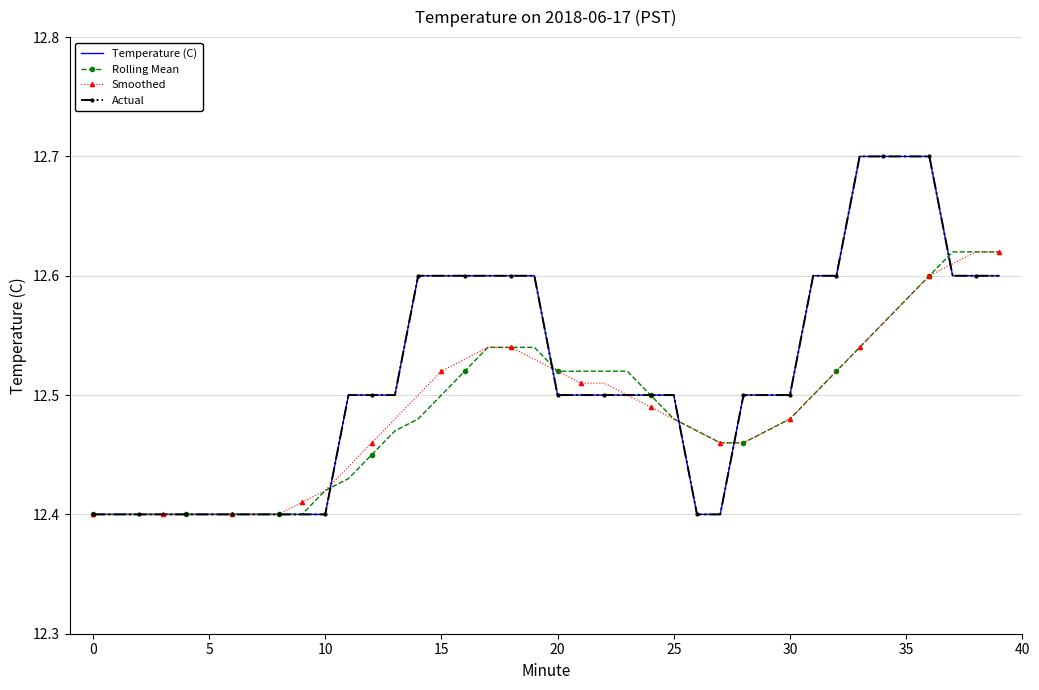

Reading left to right, what are all the values shown in this chart?

Temperature (C): 12.4	12.4	12.4	12.4	12.4	12.4	12.4	12.4	12.4	12.4	12.4	12.5	12.5	12.5	12.6	12.6	12.6	12.6	12.6	12.6	12.5	12.5	12.5	12.5	12.5	12.5	12.4	12.4	12.5	12.5	12.5	12.6	12.6	12.7	12.7	12.7	12.7	12.6	12.6	12.6
Rolling Mean: 12.4	12.4	12.4	12.4	12.4	12.4	12.4	12.4	12.4	12.4	12.4	12.4	12.4	12.5	12.5	12.5	12.5	12.5	12.5	12.5	12.5	12.5	12.5	12.5	12.5	12.5	12.5	12.5	12.5	12.5	12.5	12.5	12.5	12.5	12.6	12.6	12.6	12.6	12.6	12.6
Smoothed: 12.4	12.4	12.4	12.4	12.4	12.4	12.4	12.4	12.4	12.4	12.4	12.4	12.5	12.5	12.5	12.5	12.5	12.5	12.5	12.5	12.5	12.5	12.5	12.5	12.5	12.5	12.5	12.5	12.5	12.5	12.5	12.5	12.5	12.5	12.6	12.6	12.6	12.6	12.6	12.6
Actual: 12.4	12.4	12.4	12.4	12.4	12.4	12.4	12.4	12.4	12.4	12.4	12.5	12.5	12.5	12.6	12.6	12.6	12.6	12.6	12.6	12.5	12.5	12.5	12.5	12.5	12.5	12.4	12.4	12.5	12.5	12.5	12.6	12.6	12.7	12.7	12.7	12.7	12.6	12.6	12.6